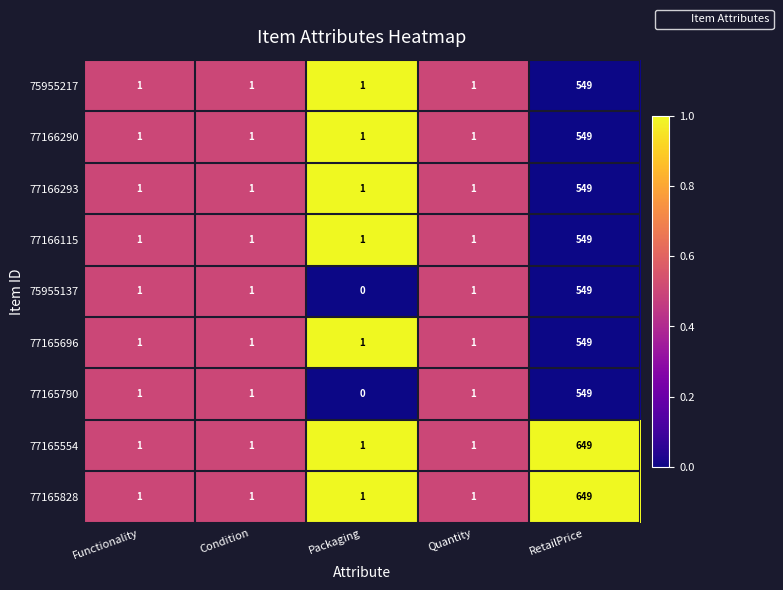

At which label does 77165790 reach its minimum?

Packaging